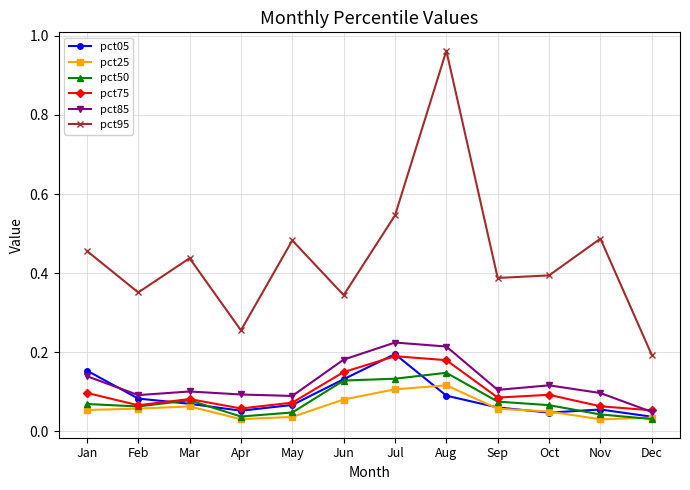

Rank the series at Jan from highest to lowest value.

pct95, pct05, pct85, pct75, pct50, pct25